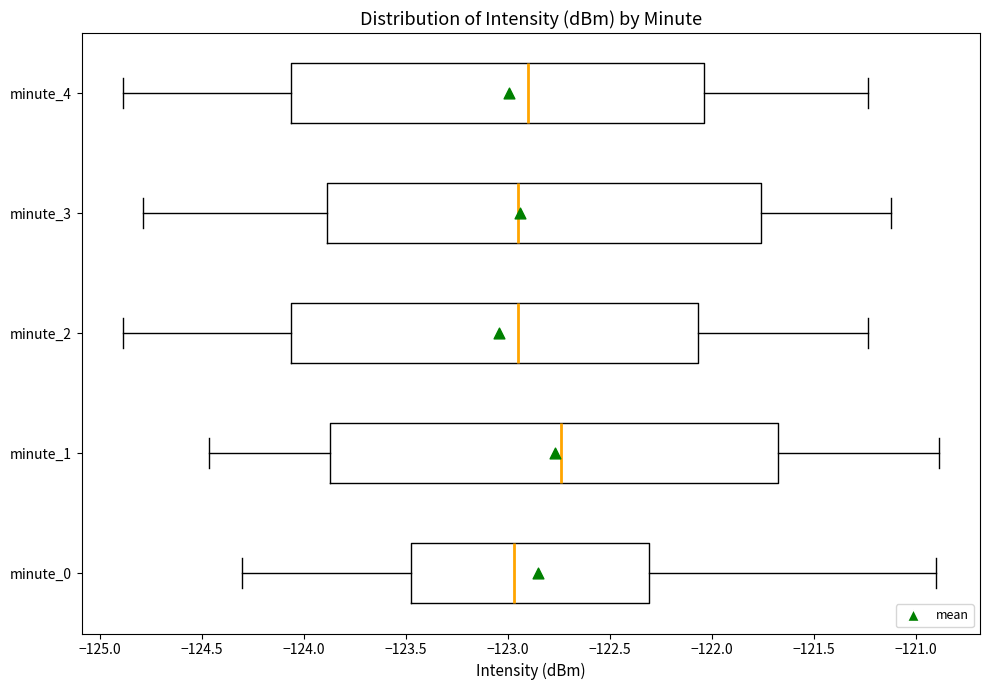

Reading bottom to top, transcribe this box plot: for each box, give where its median line is, the range the box spans, and where its two whiskers end, as read against the x-axis. The values are not printed on the chart, so give them approximately, as read against the axis.

minute_0: median -122.95, box -123.50 to -122.30, whiskers -124.30 to -120.90
minute_1: median -122.75, box -123.85 to -121.70, whiskers -124.45 to -120.90
minute_2: median -122.95, box -124.05 to -122.05, whiskers -124.90 to -121.25
minute_3: median -122.95, box -123.90 to -121.75, whiskers -124.80 to -121.10
minute_4: median -122.90, box -124.05 to -122.05, whiskers -124.90 to -121.25